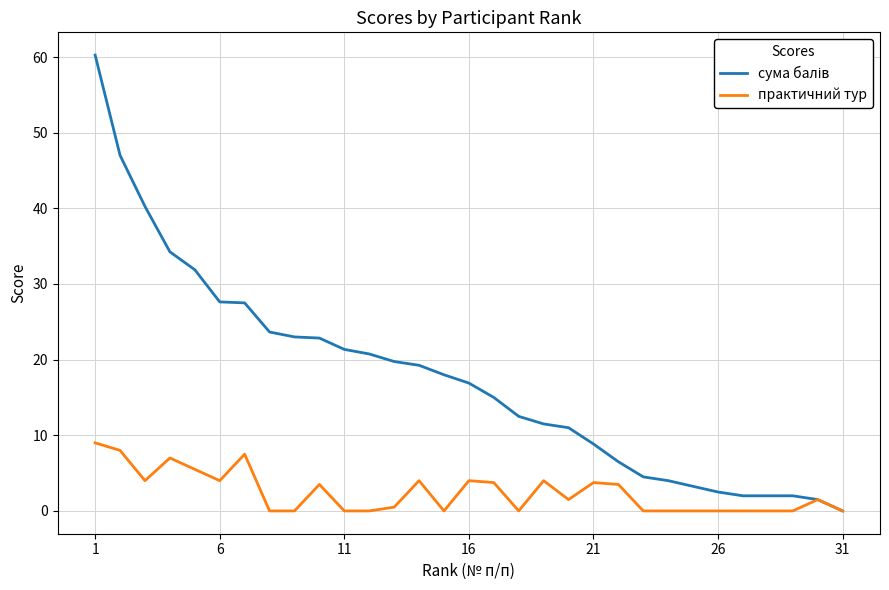

Does the chart display data point markers on the line(s)?

No